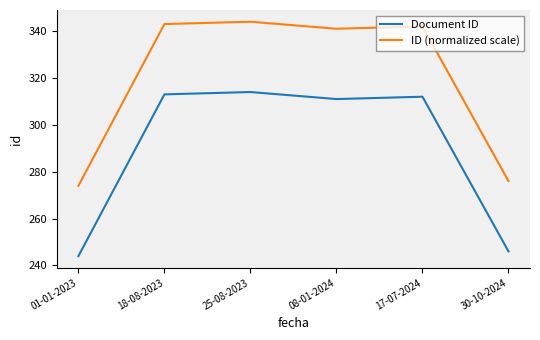

At how many categories does at least one series exceed 289?

4